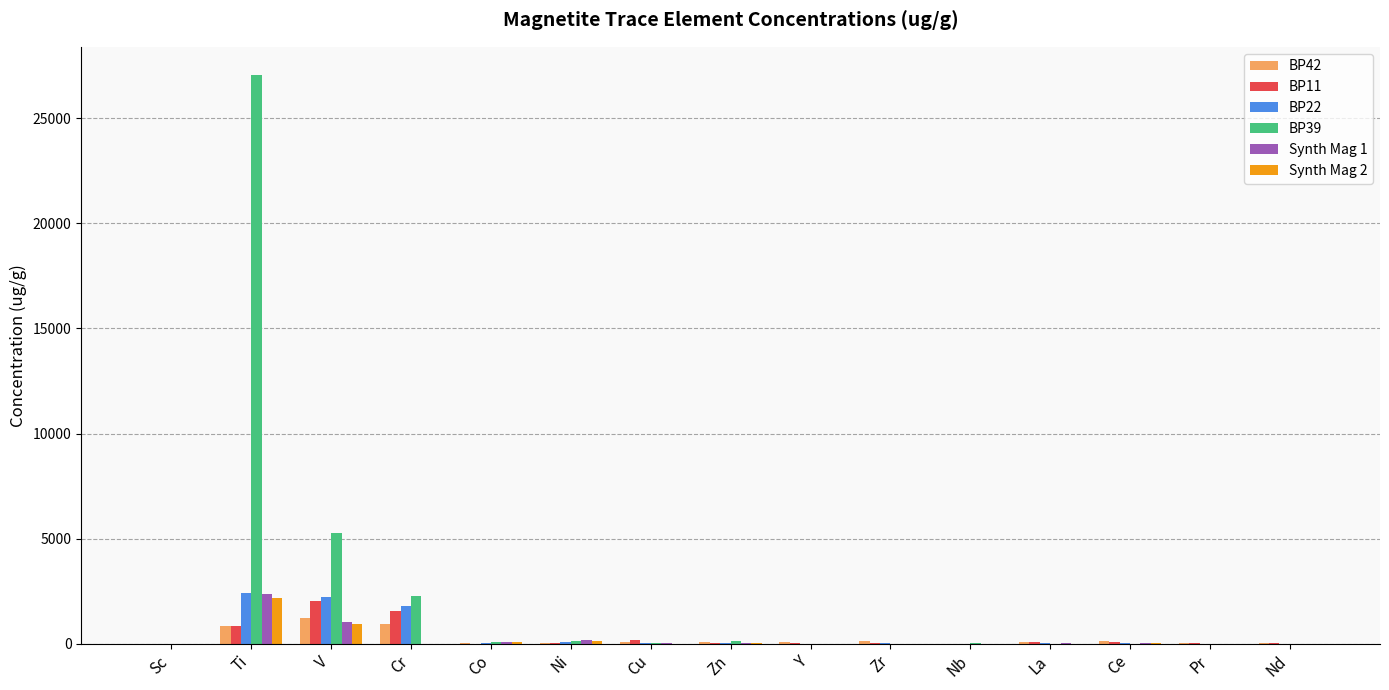

What is the total value across all series at V?

12738.9